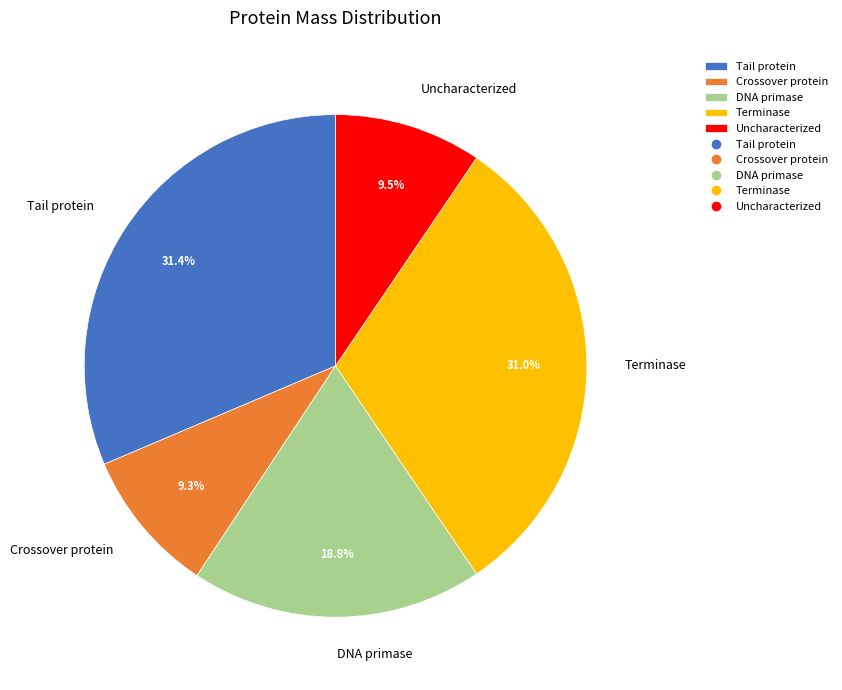

Combined, do Tail protein and Uncharacterized account for over 50%?

No